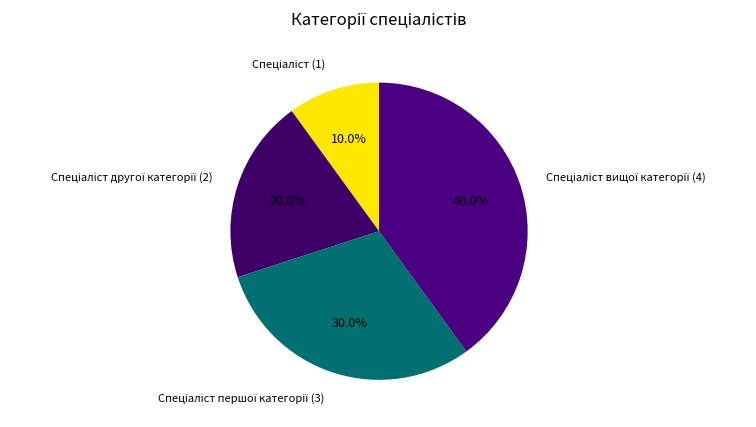

Is there a majority slice in this chart?

No